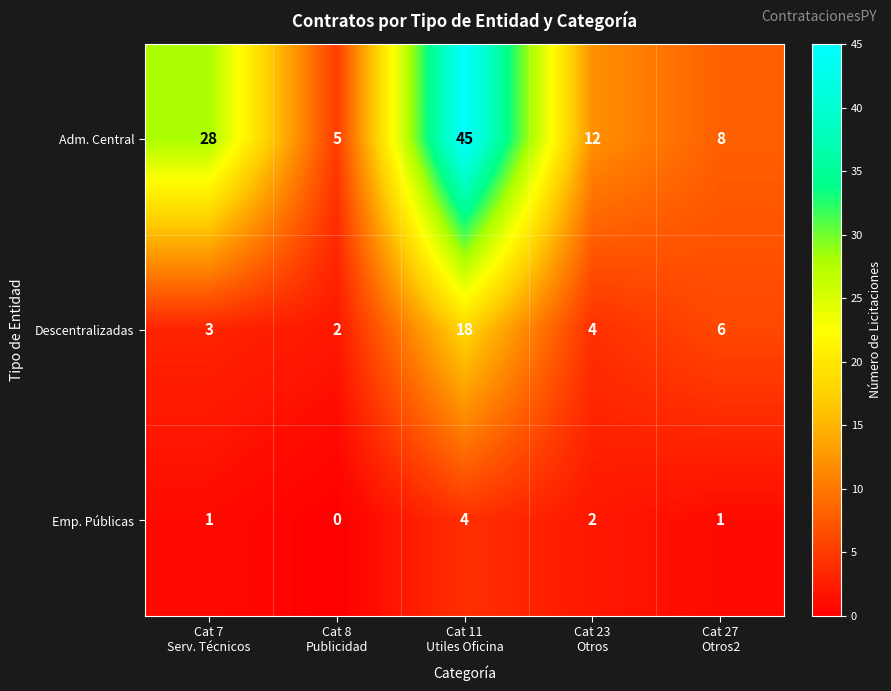

Which series has the widest spread of values?

Adm. Central